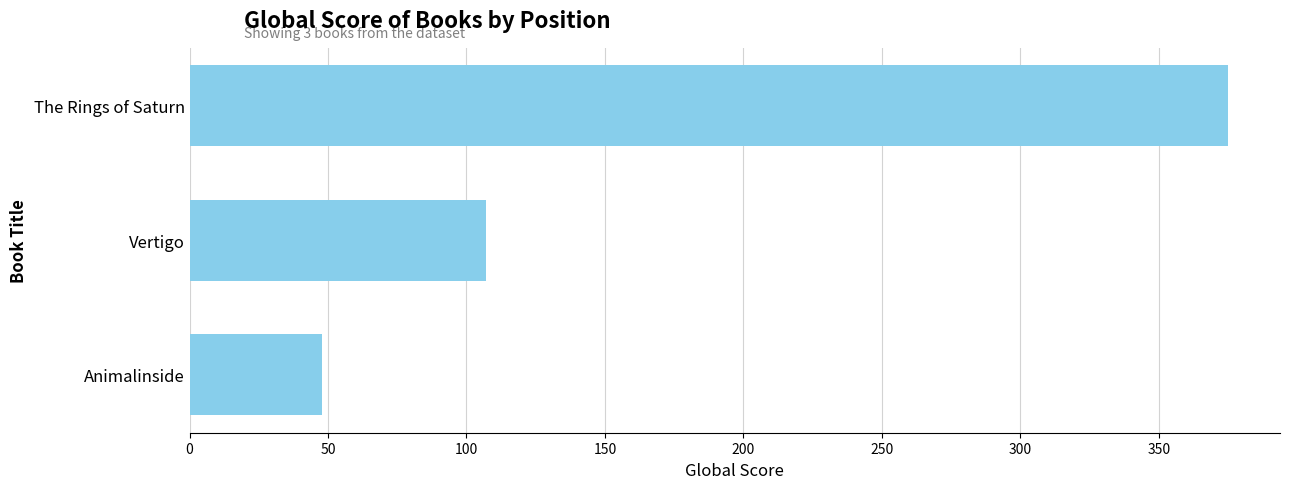

Reading top to bottom, transcribe all the data shown in this chart.

375	107	48